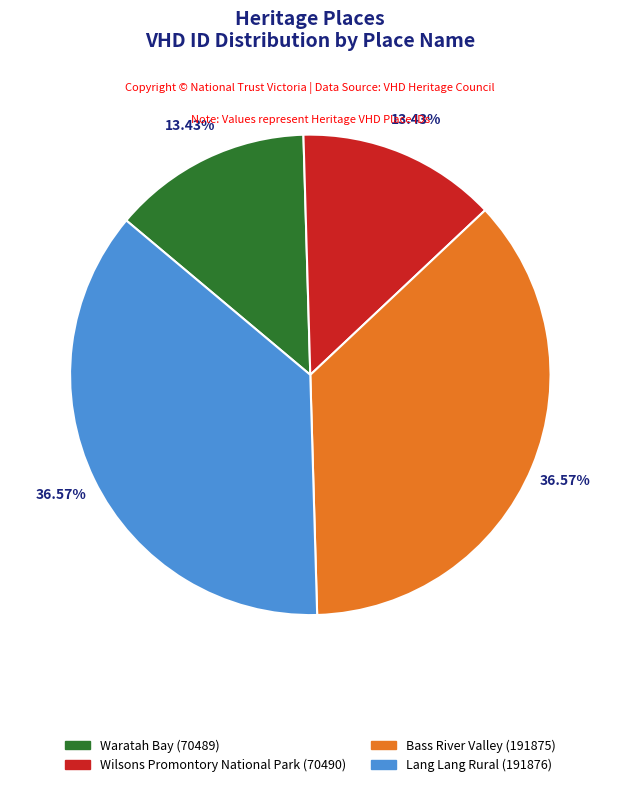

How much of the chart is everything except Waratah Bay?

86.6%